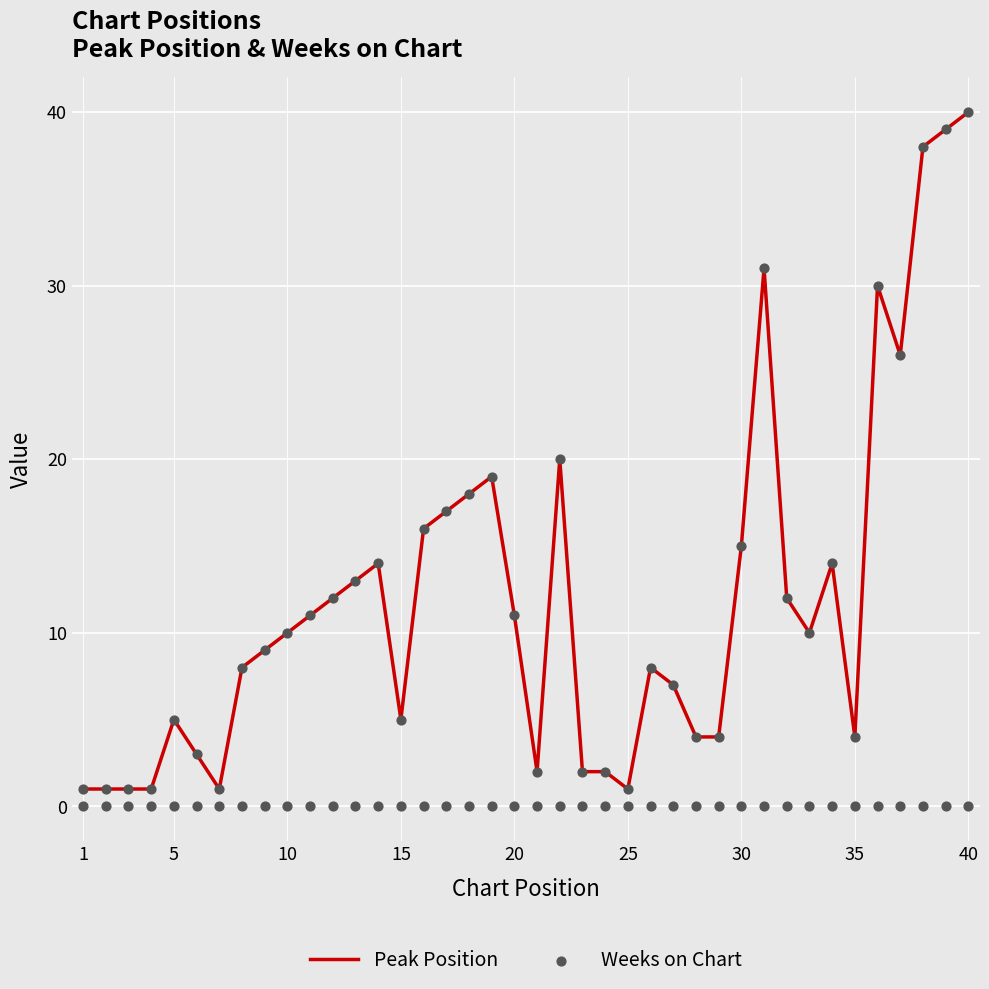

Which series reaches the minimum Y coordinate?

Weeks on Chart